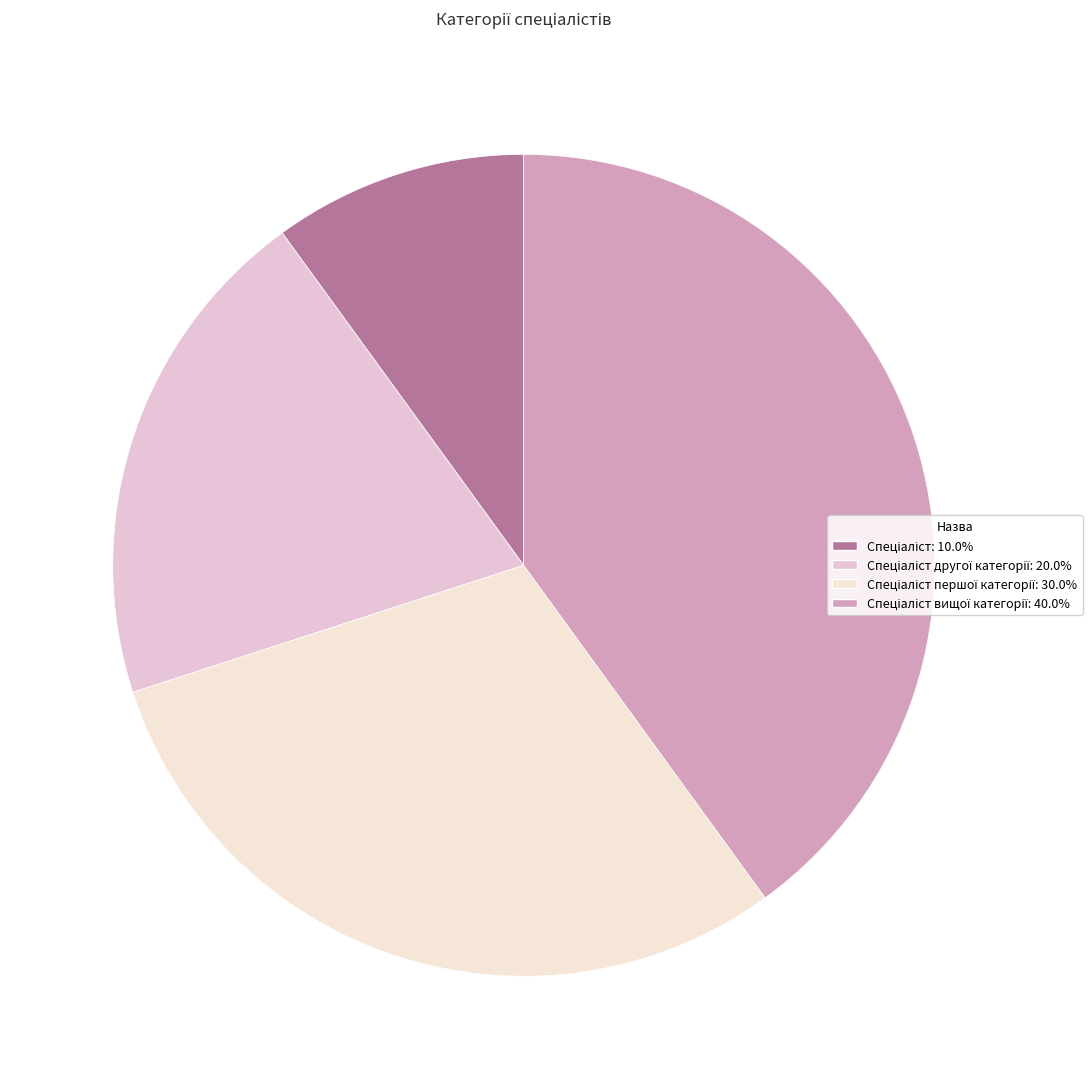

Count the number of slices in the pie.

4